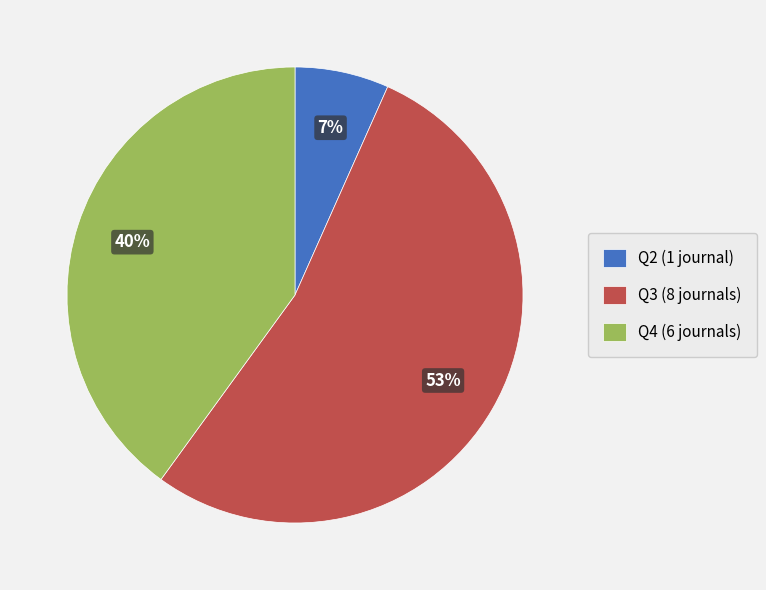

How many slices are in this pie chart?

3